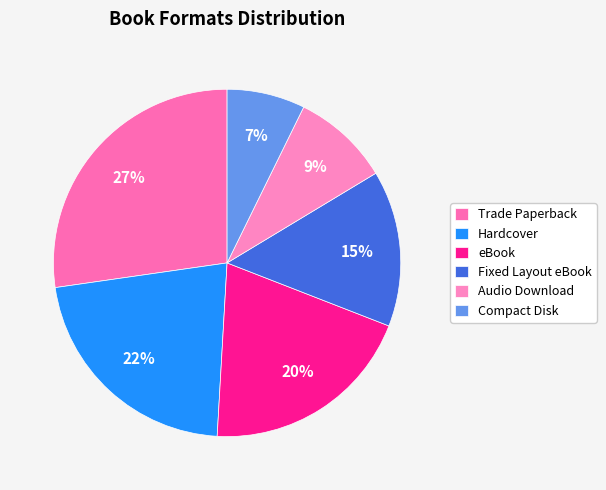

To the nearest percent, what is the difference between the largest and smallest slice percentages?

20%